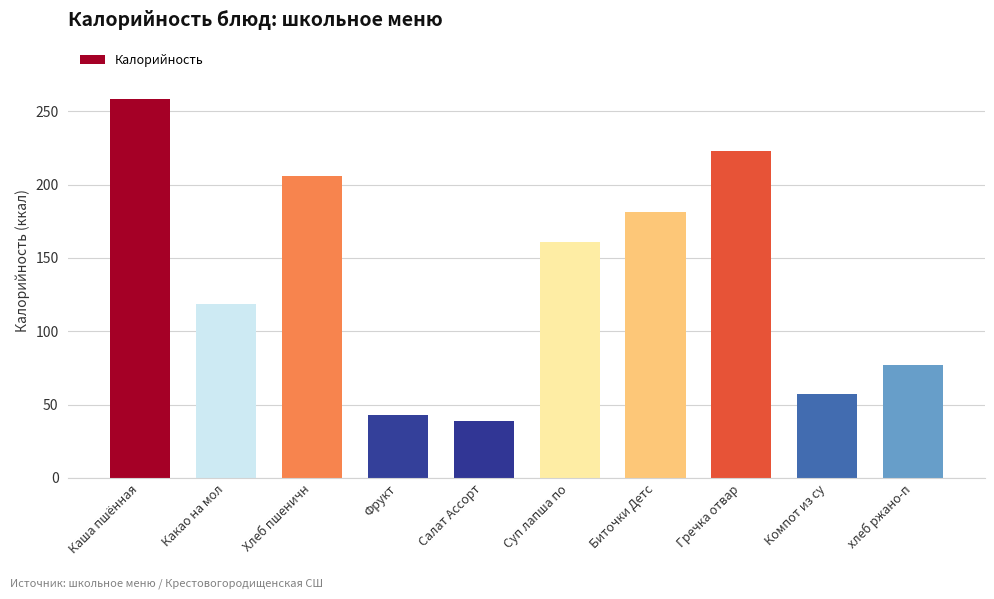

Reading left to right, extract all data points from this chart.

Каша пшённая=258.0	Какао на мол=118.6	Хлеб пшеничн=205.8	Фрукт=42.7	Салат Ассорт=38.6	Суп лапша по=160.5	Биточки Детс=181.0	Гречка отвар=223.0	Компот из су=57.5	хлеб ржано-п=76.8